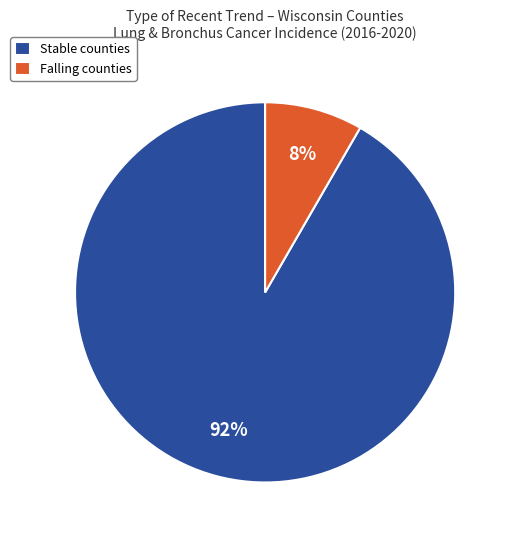

How many segments does this pie chart have?

2